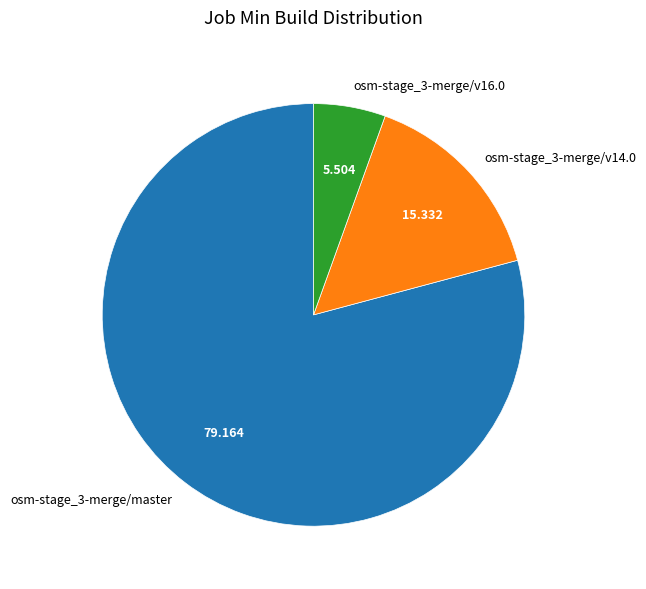

Does osm-stage_3-merge/v16.0 account for over 50% of the chart?

No